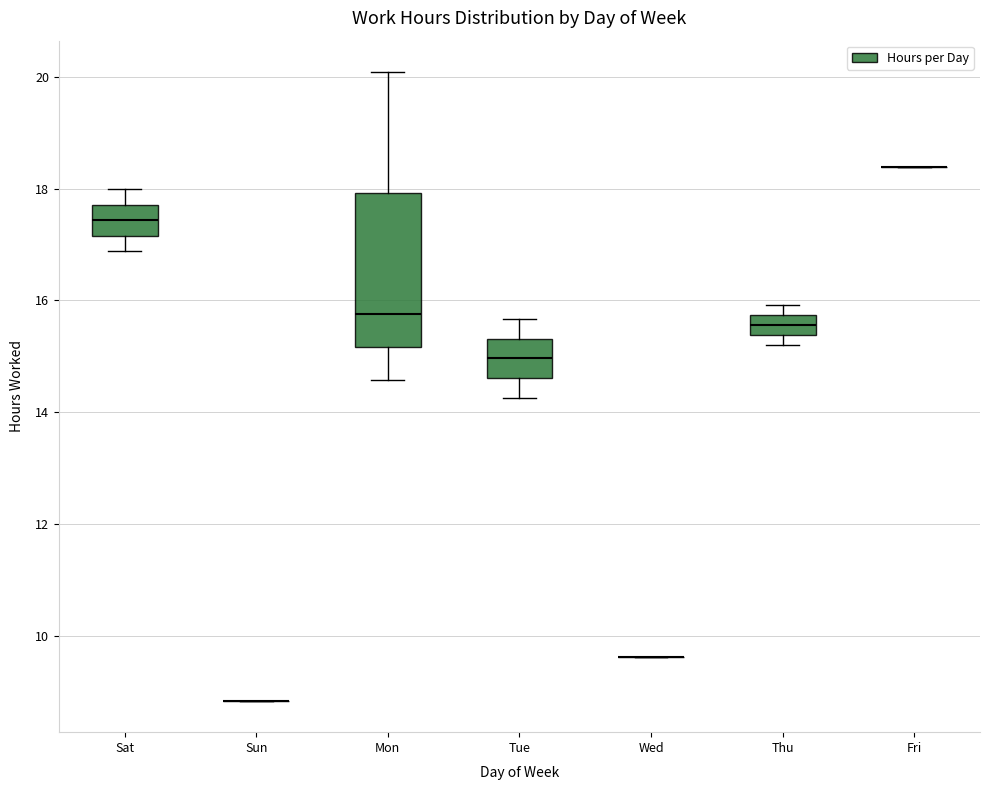

Reading left to right, read every box against the y-axis: the position of its median line, the range the box covers, and the ends of its whiskers. The values are not printed on the chart, so give them approximately, as read against the axis.

Sat: median 17.4, box 17.2 to 17.8, whiskers 16.8 to 18.0
Sun: box collapsed to a line at 8.8, whiskers 8.8 to 8.8
Mon: median 15.8, box 15.2 to 18.0, whiskers 14.6 to 20.0
Tue: median 15.0, box 14.6 to 15.4, whiskers 14.2 to 15.6
Wed: box collapsed to a line at 9.6, whiskers 9.6 to 9.6
Thu: median 15.6, box 15.4 to 15.8, whiskers 15.2 to 16.0
Fri: box collapsed to a line at 18.4, whiskers 18.4 to 18.4